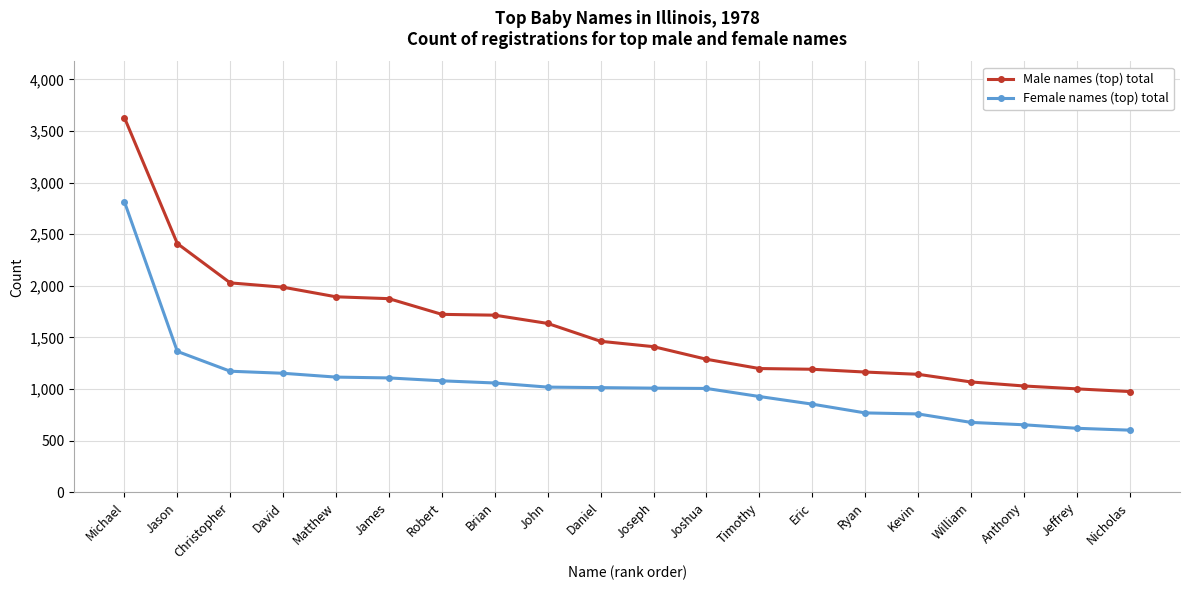

Is the value of Female names (top) total at Jeffrey greater than the value of Male names (top) total at David?

No